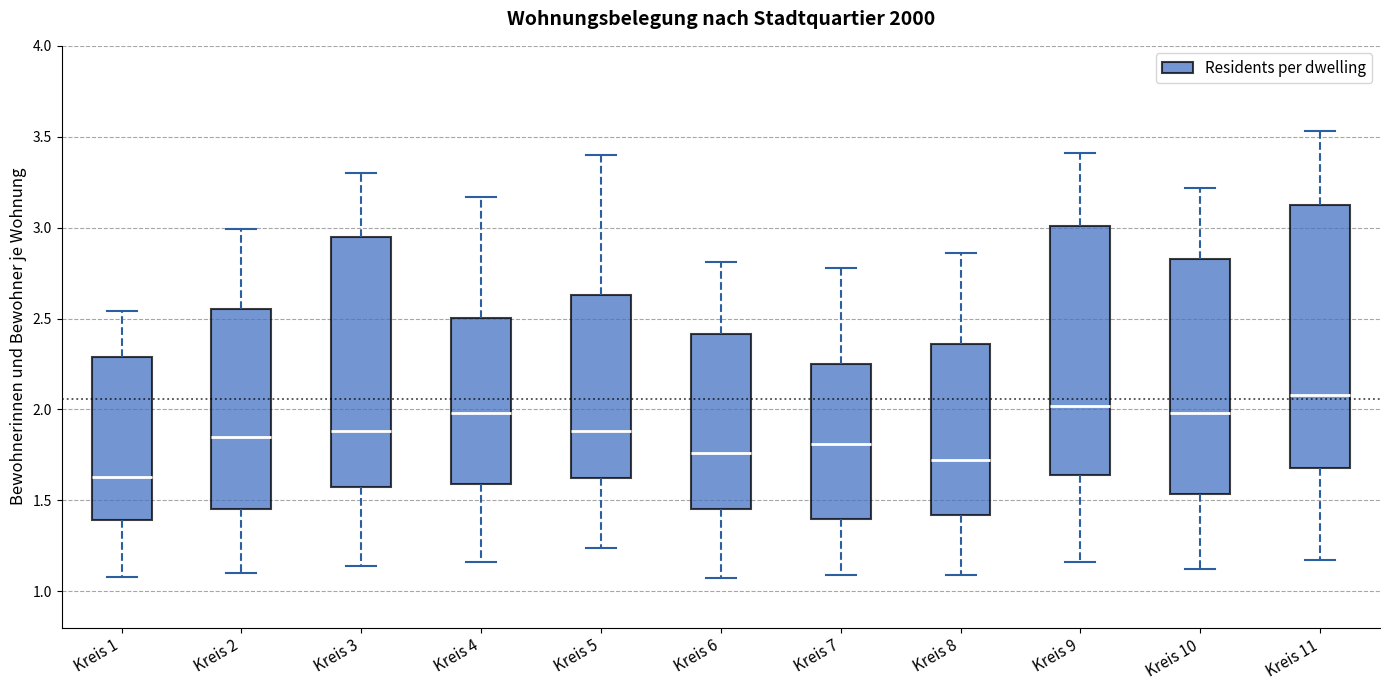

Where does the median line of the box for Kreis 9 sit on the y-axis? The values are not printed on the chart, so give them approximately, as read against the axis.

2.00